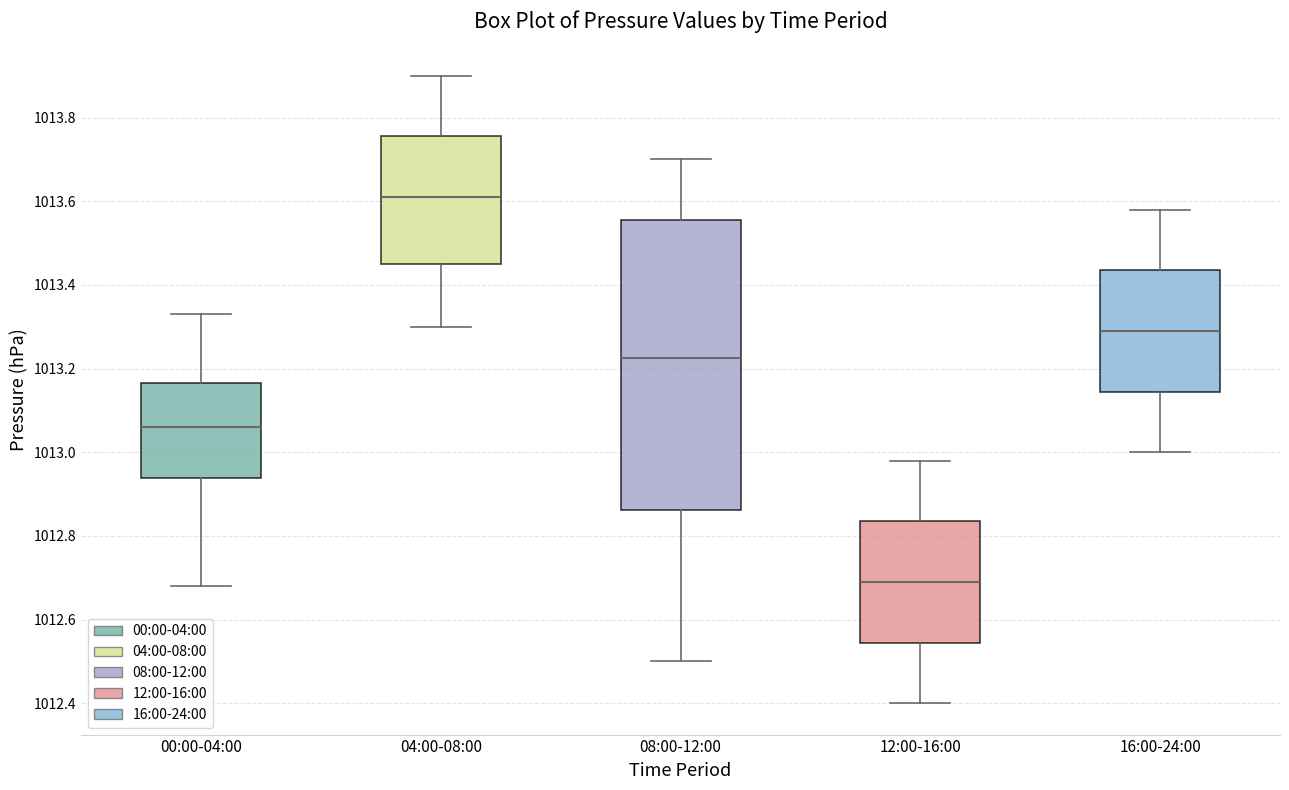

Which box has the highest median line?

04:00-08:00